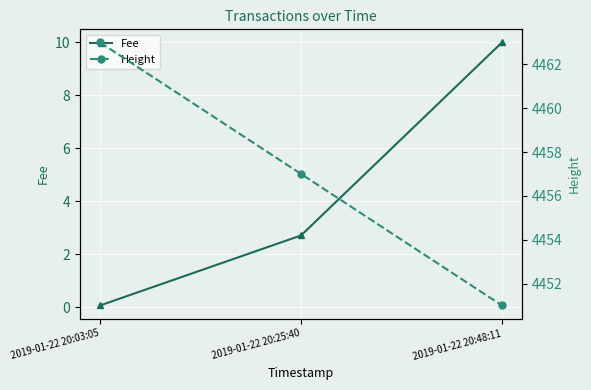

What position from the right is 2019-01-22 20:48:11?

1